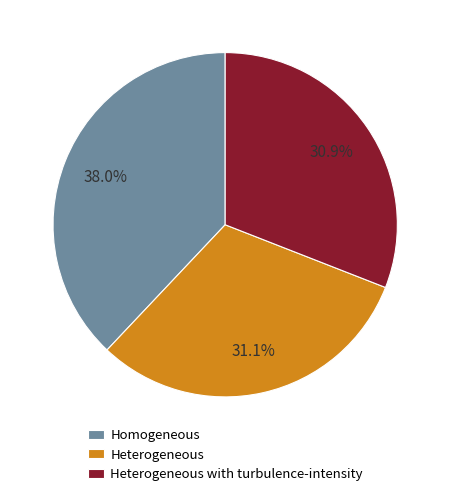

Is there a majority slice in this chart?

No